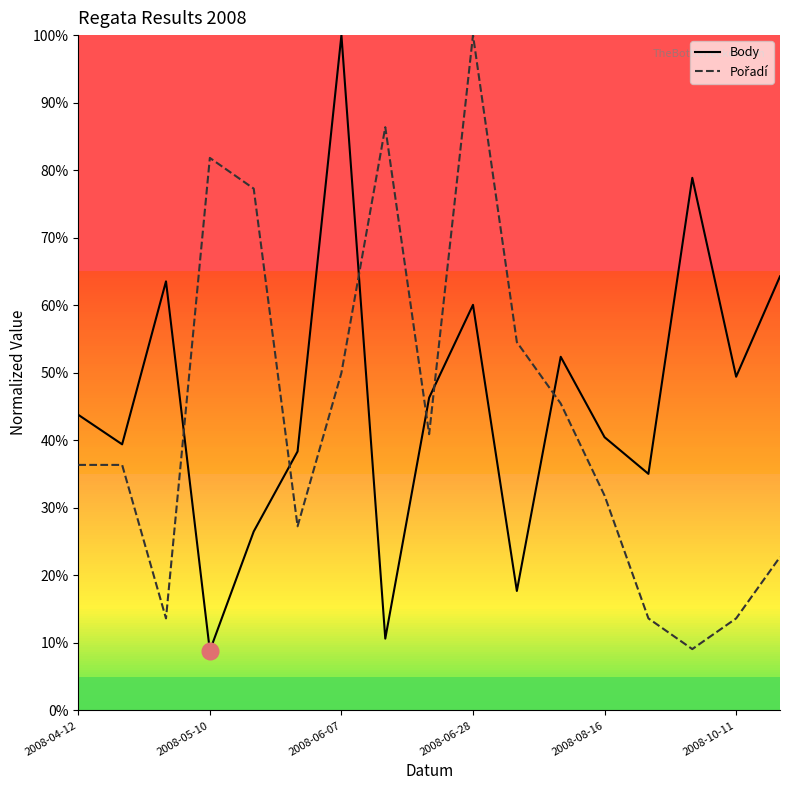

Which series has the widest spread of values?

Body